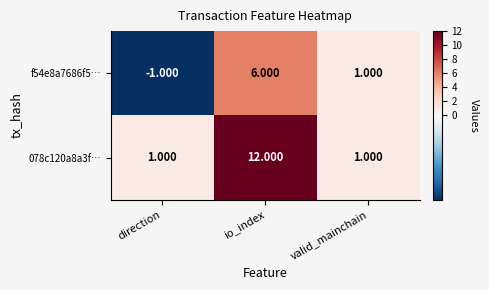

How many data points does each series have?

3